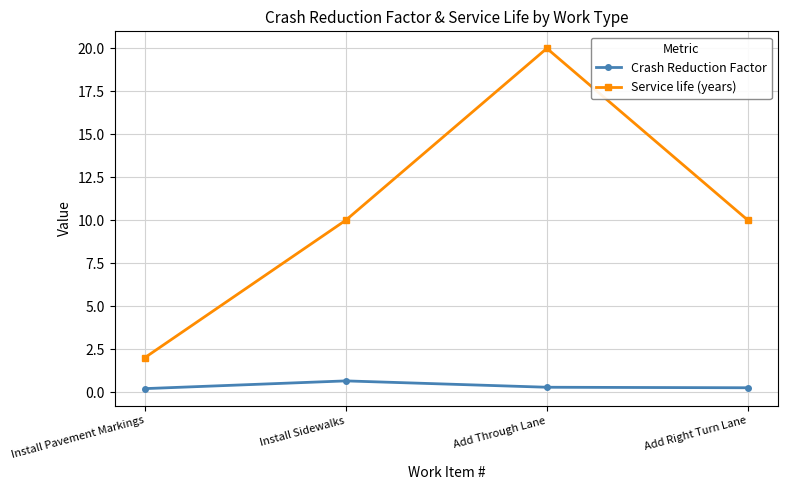

Which label corresponds to the largest value in the chart?

Add Through Lane